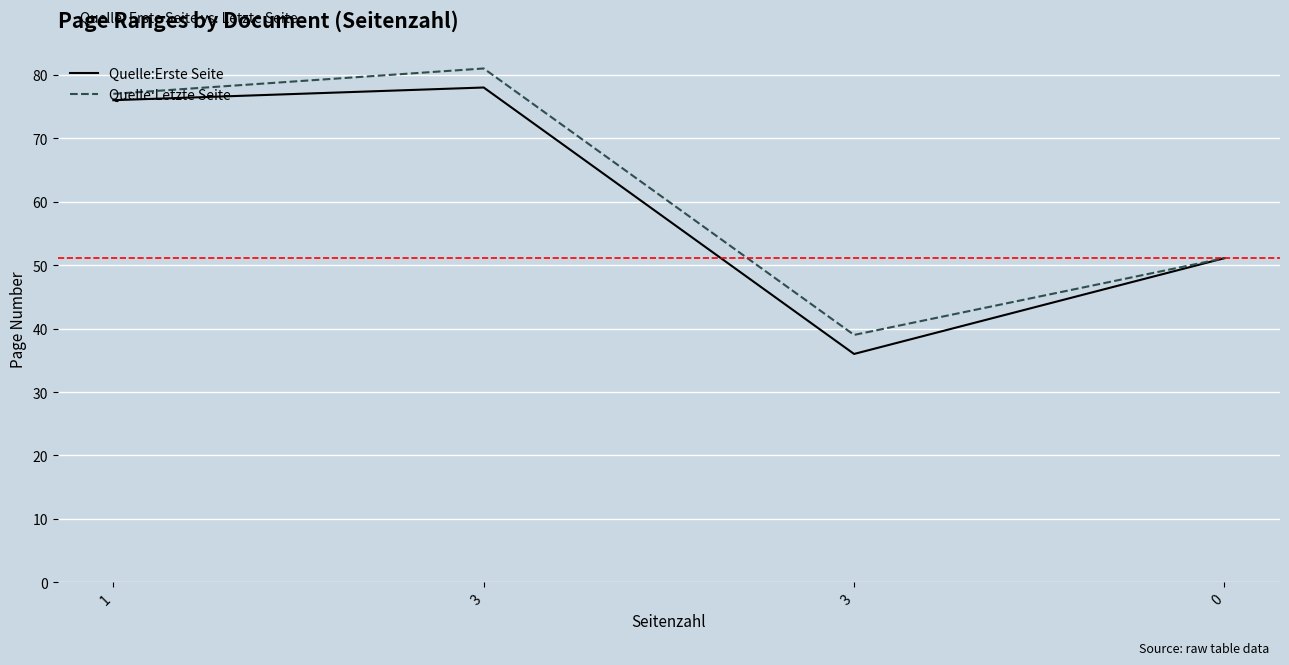

What are all the series names shown in the legend?

Quelle:Erste Seite, Quelle:Letzte Seite